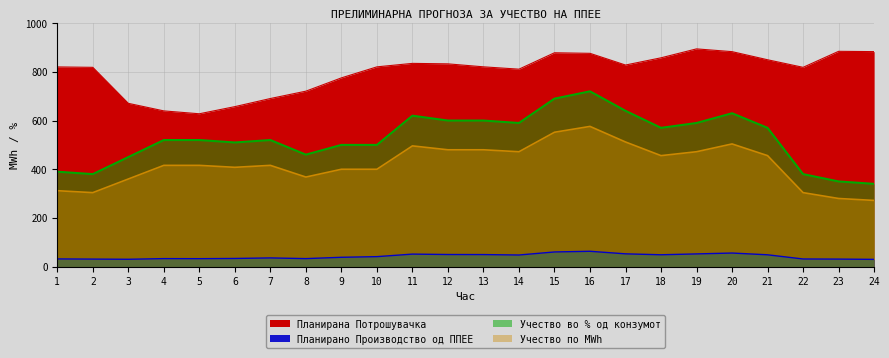

At how many categories does at least one series exceed 758?

18